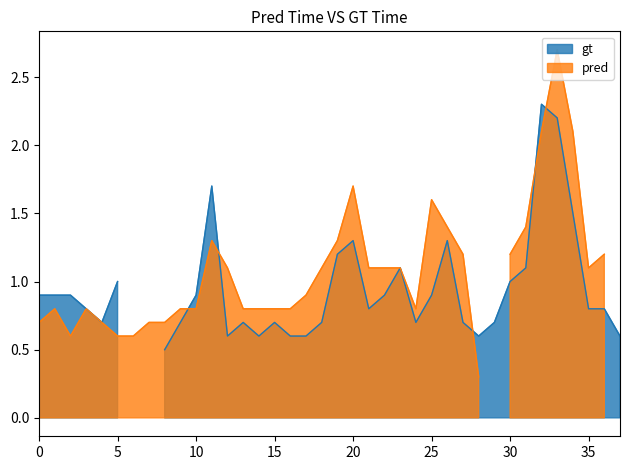

How many data points does each series have?

38